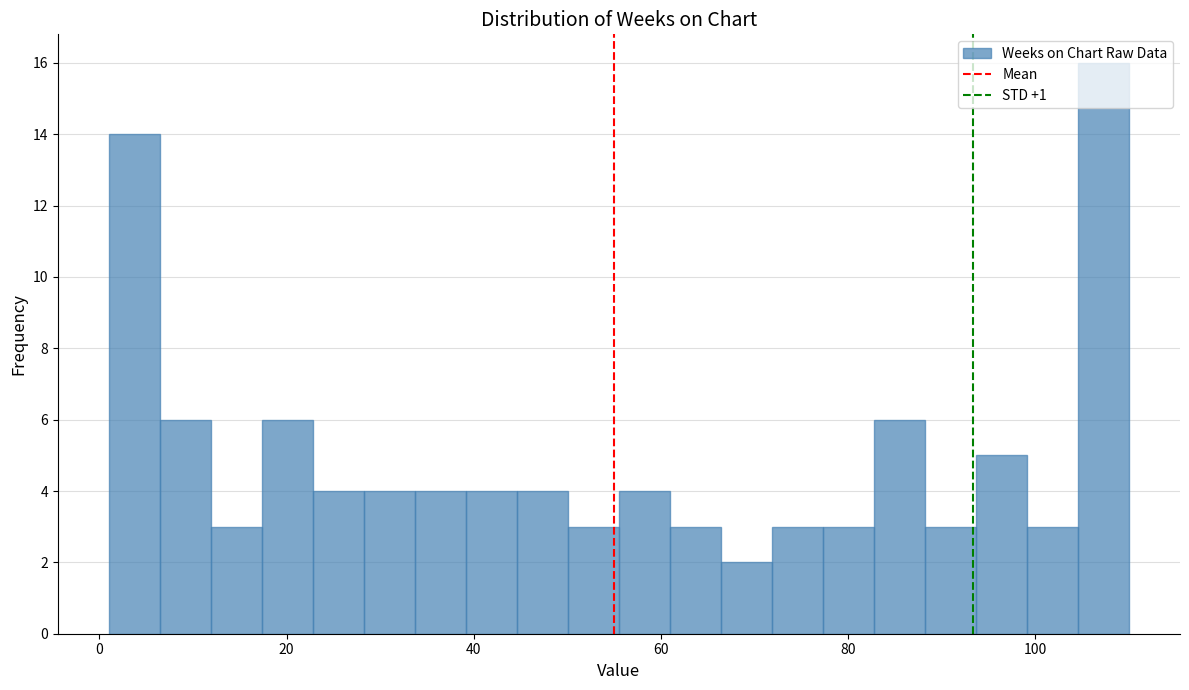

Read against the x-axis, roughly where is the centre of the tallest bar?

108